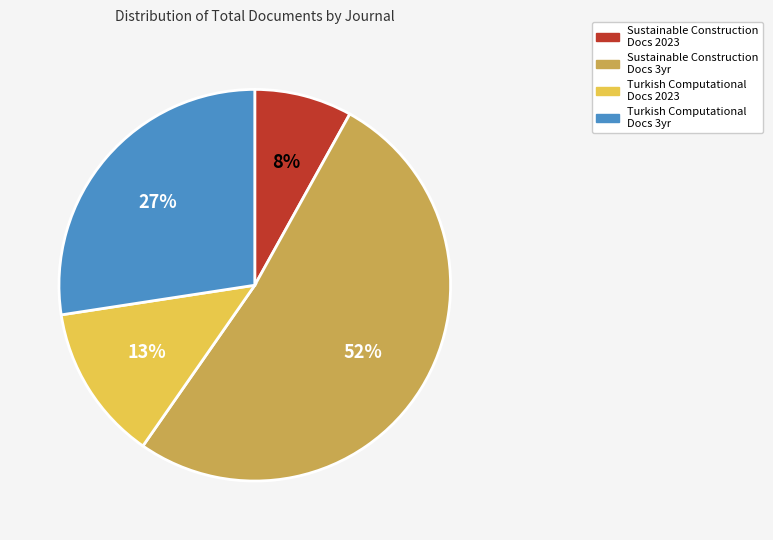

What is the largest slice in the pie chart?

Sustainable Construction Docs 3yr